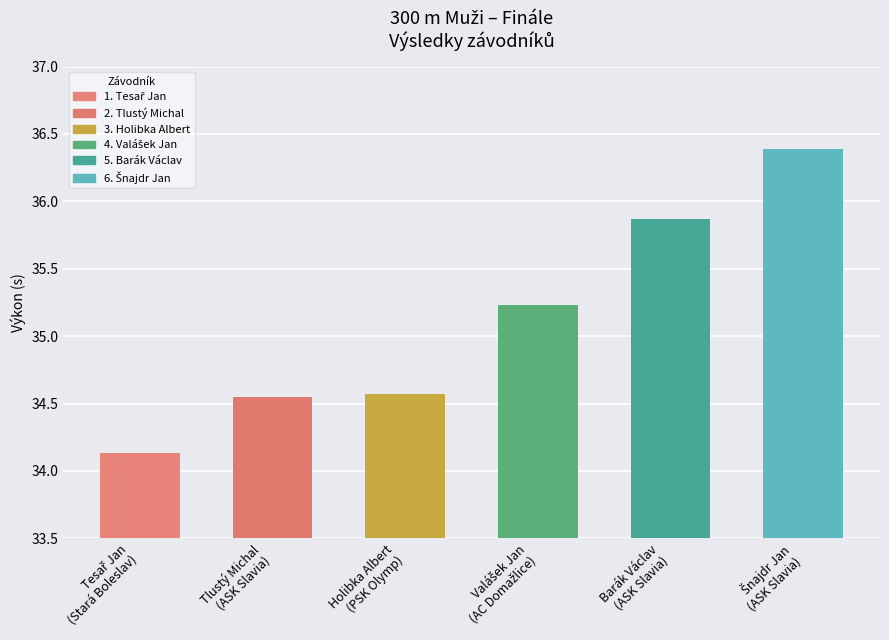

What is the value of the 5th bar from the left?

35.9